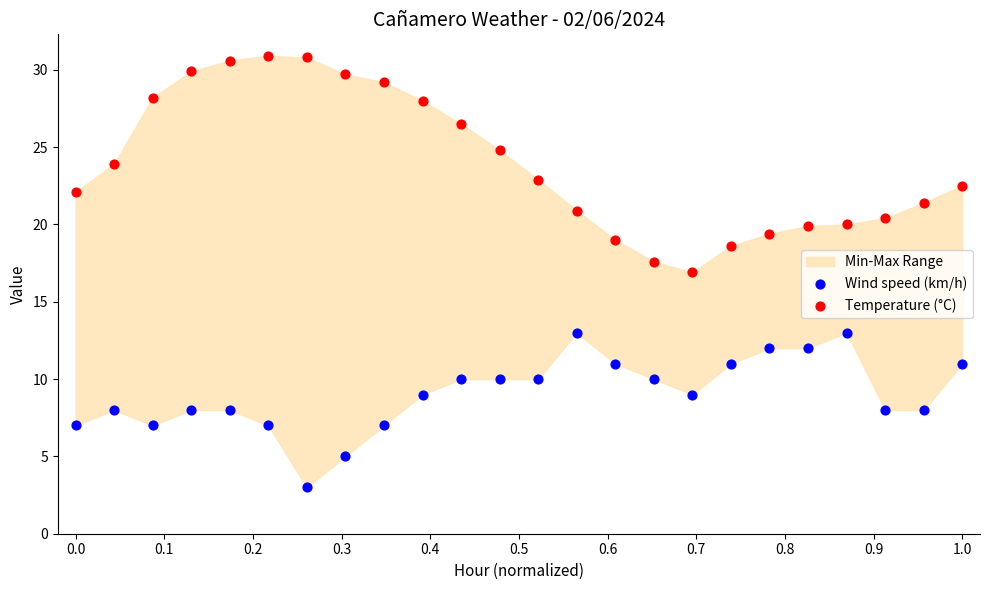

Which series has the largest Y range (max minus min)?

Temperature (°C)